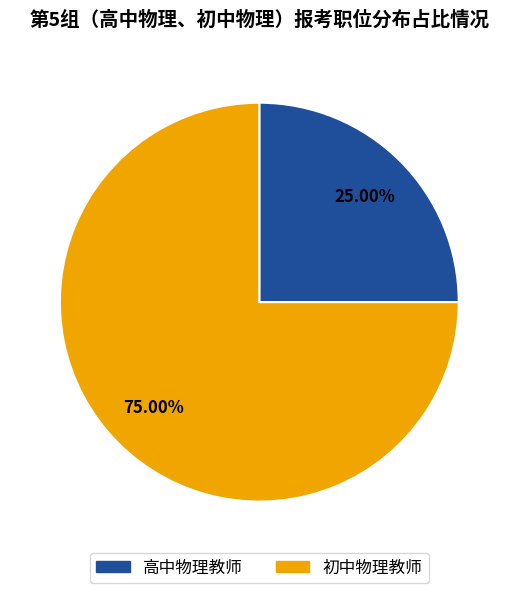

What is the total percentage of 高中物理教师 and 初中物理教师?

100.0%